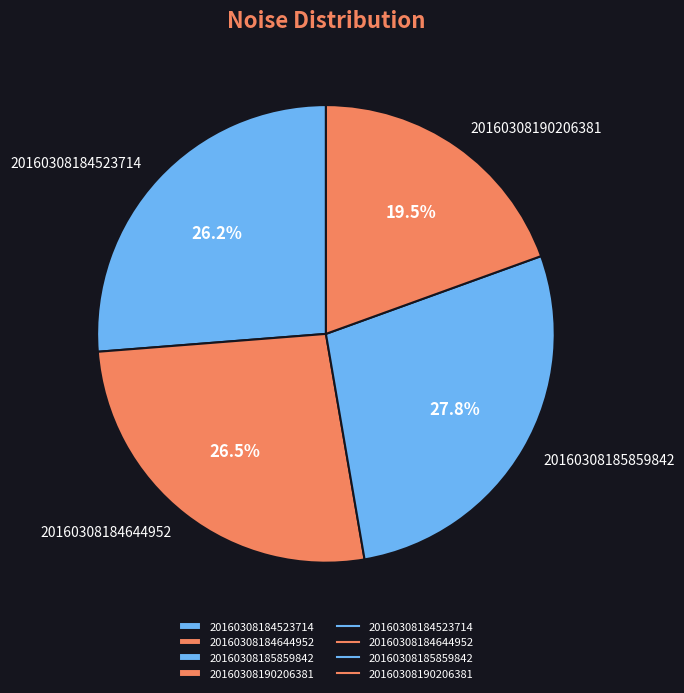

Does 20160308185859842 account for over 50% of the chart?

No